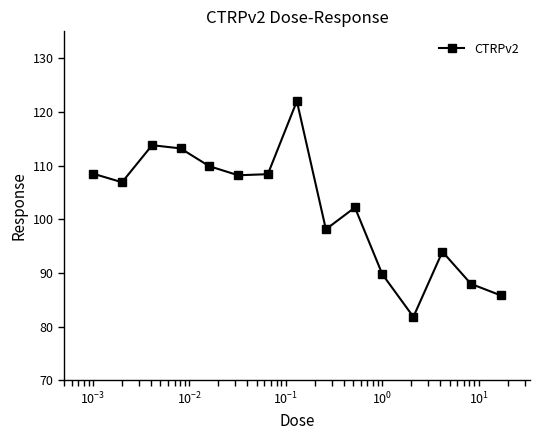

What is the sum of all values?

1530.6